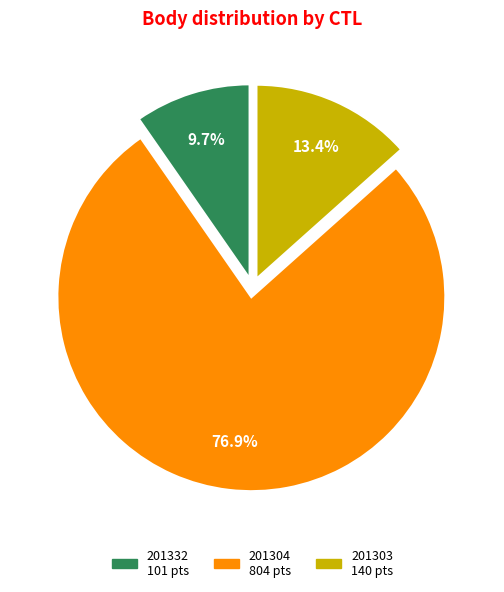

To the nearest percent, what is the difference between the 201303 and 201304 slice percentages?

64%